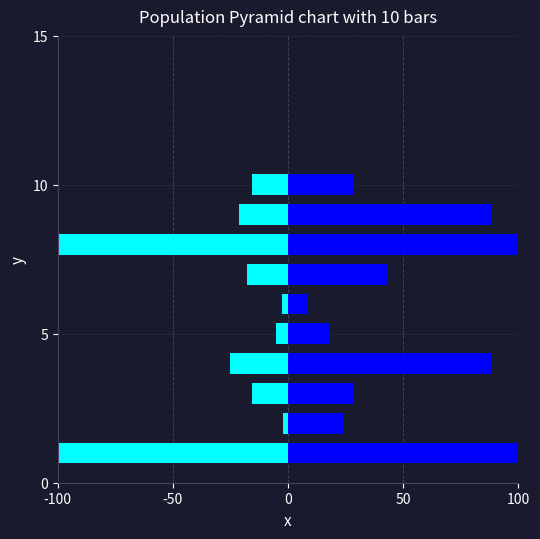

The value of Белки at -100 is -100.0. True or false?

True